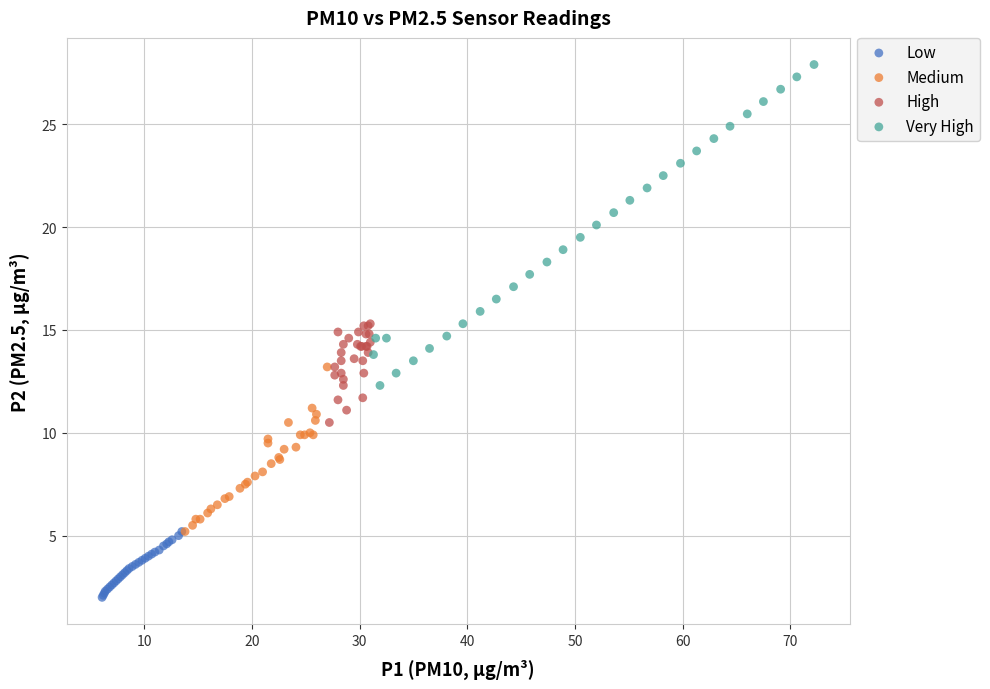

Which series reaches the maximum Y coordinate?

Very High